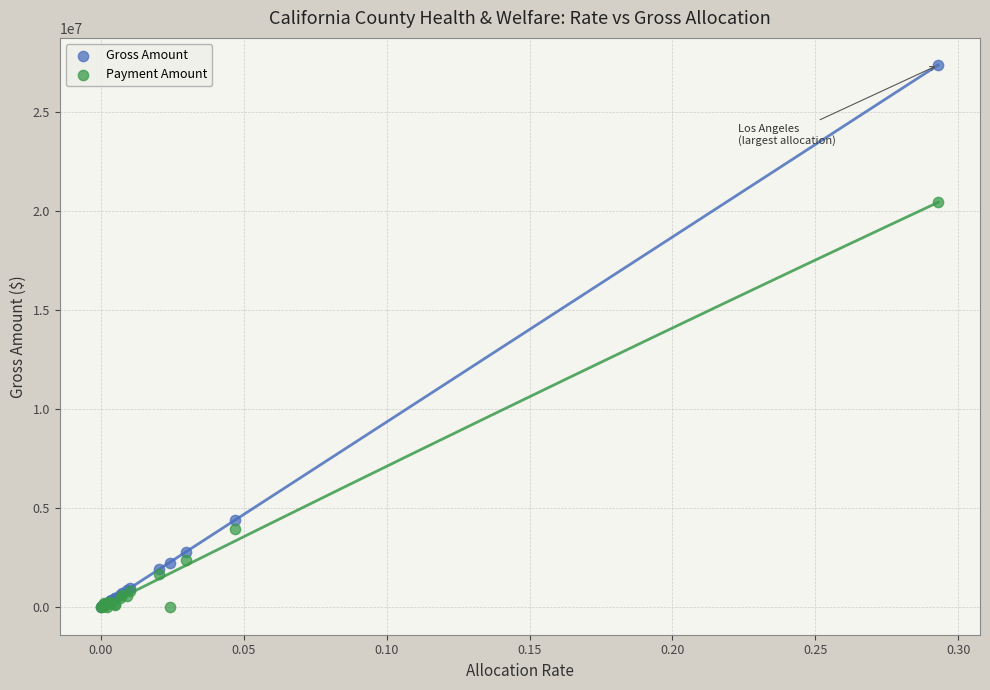

Across all series, what Y value is closest to 13678560?

20416708.6